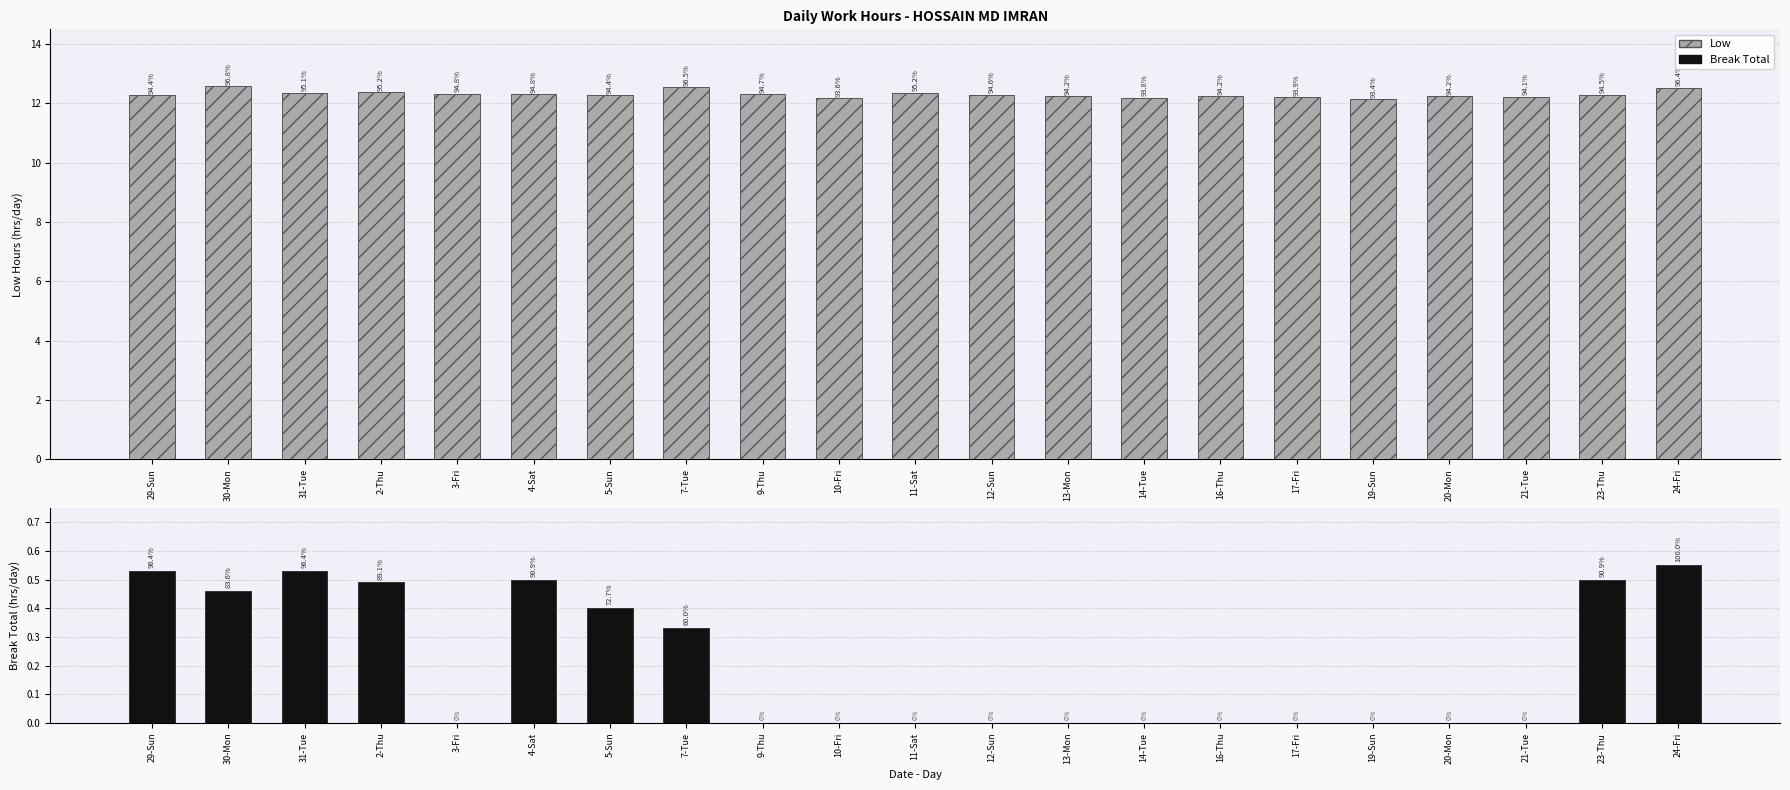

How many Break Total values are between 0 and 1?

21